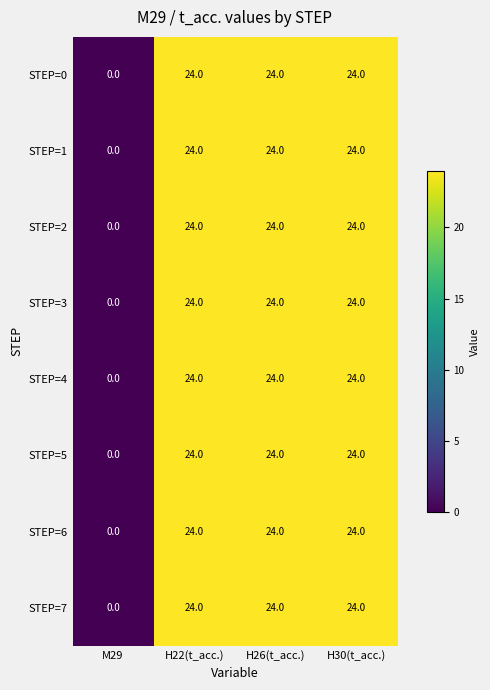

At which label is STEP=3 closest to 12?

M29